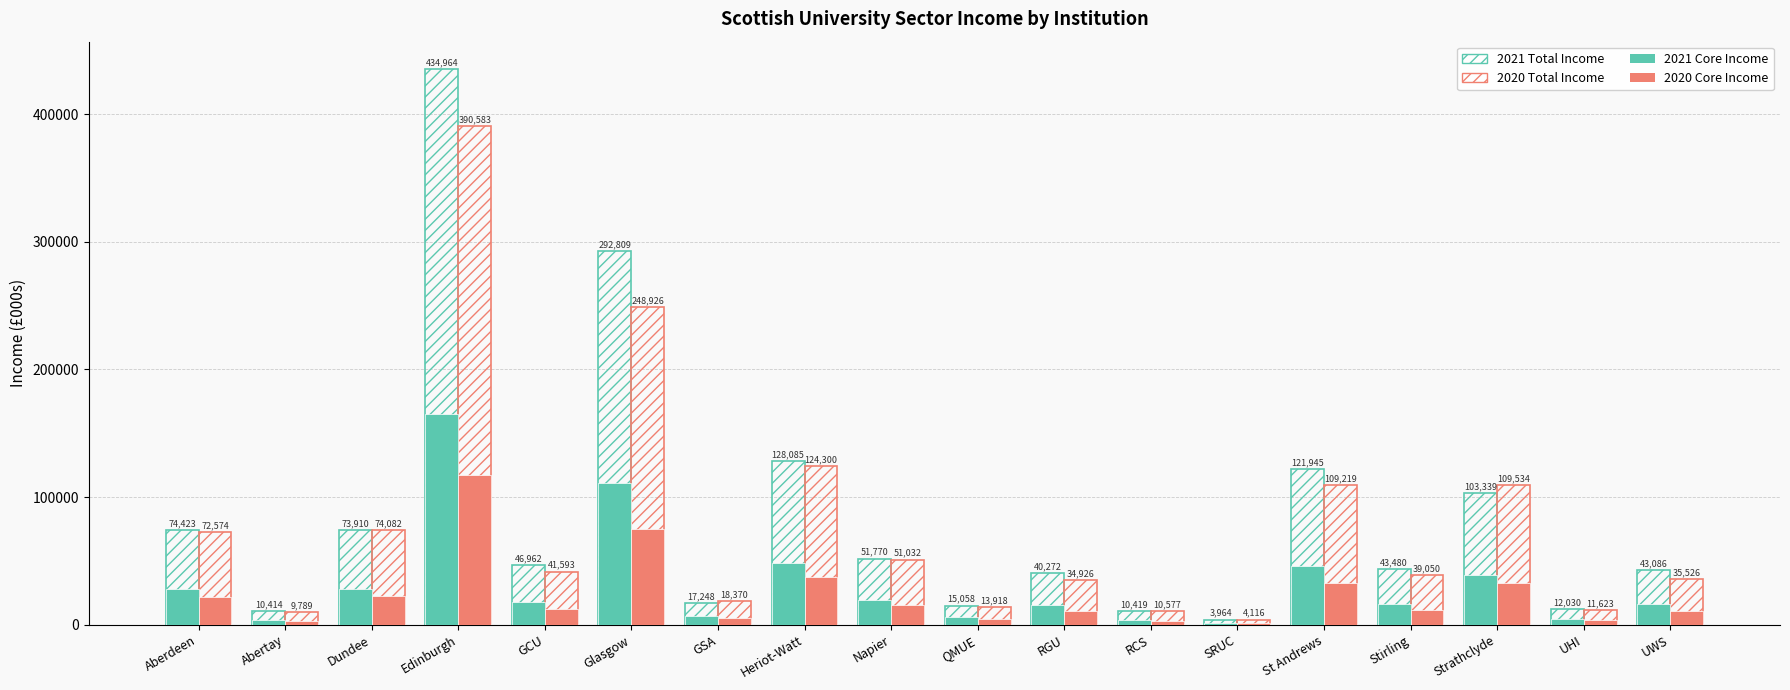

What is the label of the 3rd bar from the left?

Dundee